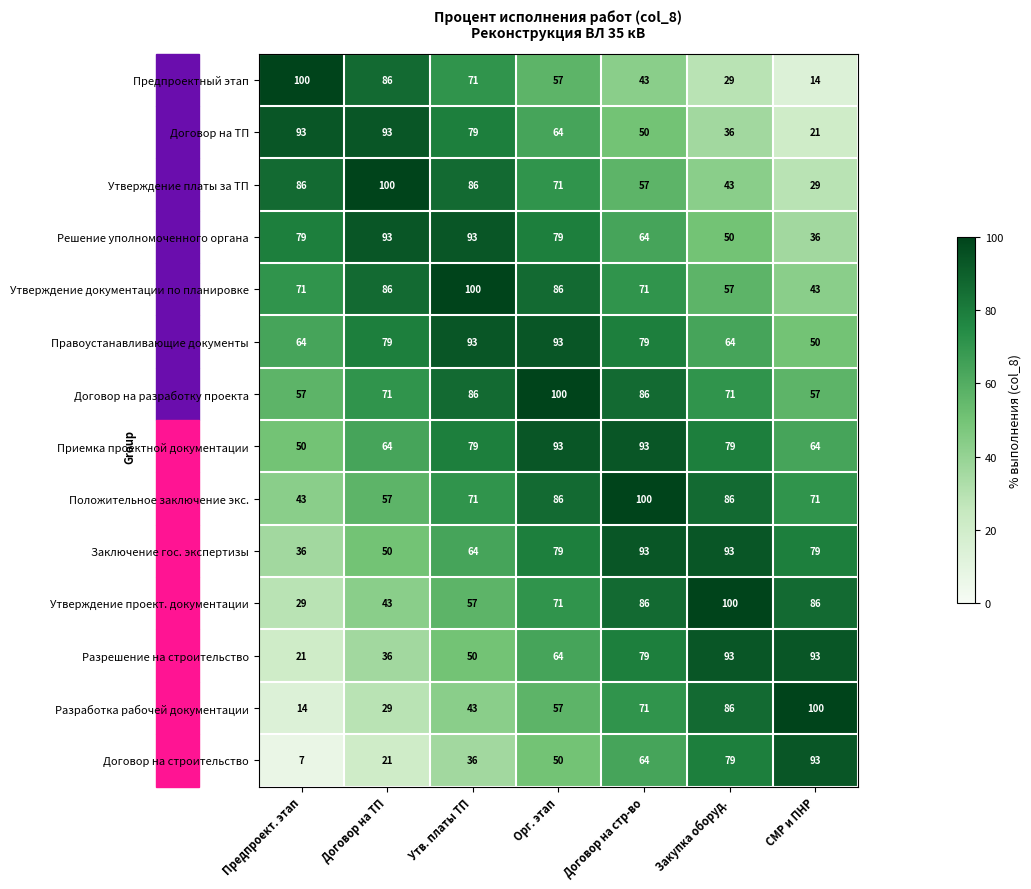

At Предпроект. этап, list the series in order from largest to smallest.

Предпроектный этап, Договор на ТП, Утверждение платы за ТП, Решение уполномоченного органа, Утверждение документации по планировке, Правоустанавливающие документы, Договор на разработку проекта, Приемка проектной документации, Положительное заключение экс., Заключение гос. экспертизы, Утверждение проект. документации, Разрешение на строительство, Разработка рабочей документации, Договор на строительство